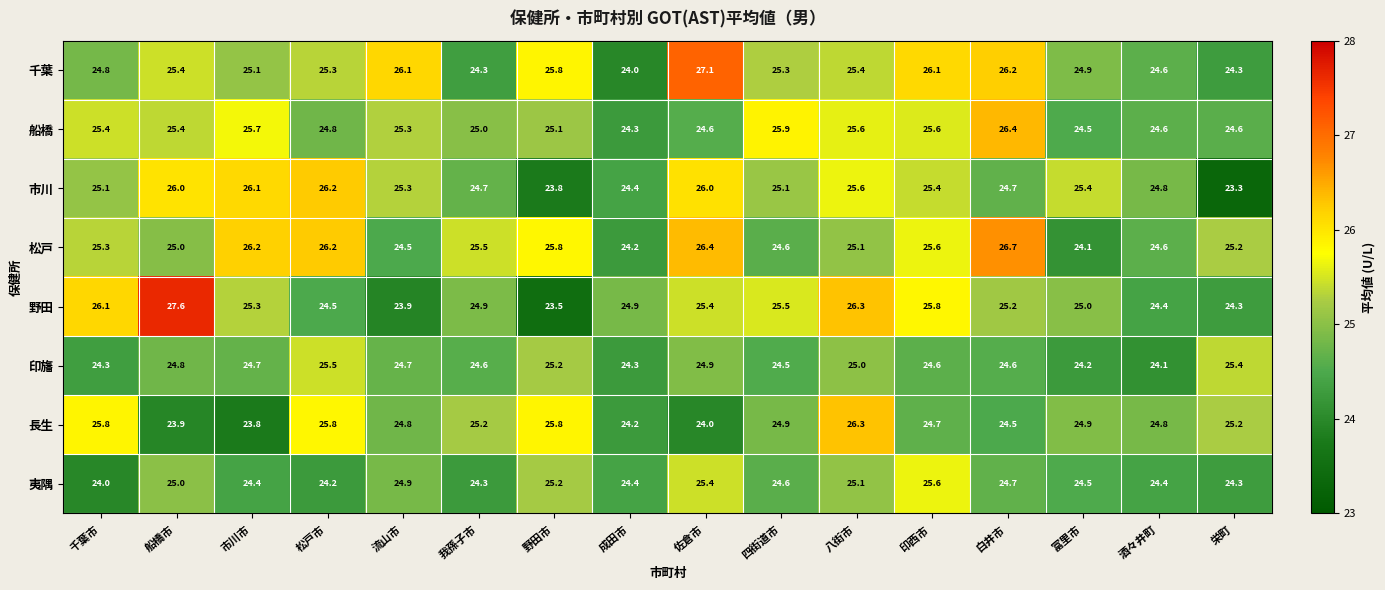

True or false: 野田 has a value of 24.3 at 栄町.

True